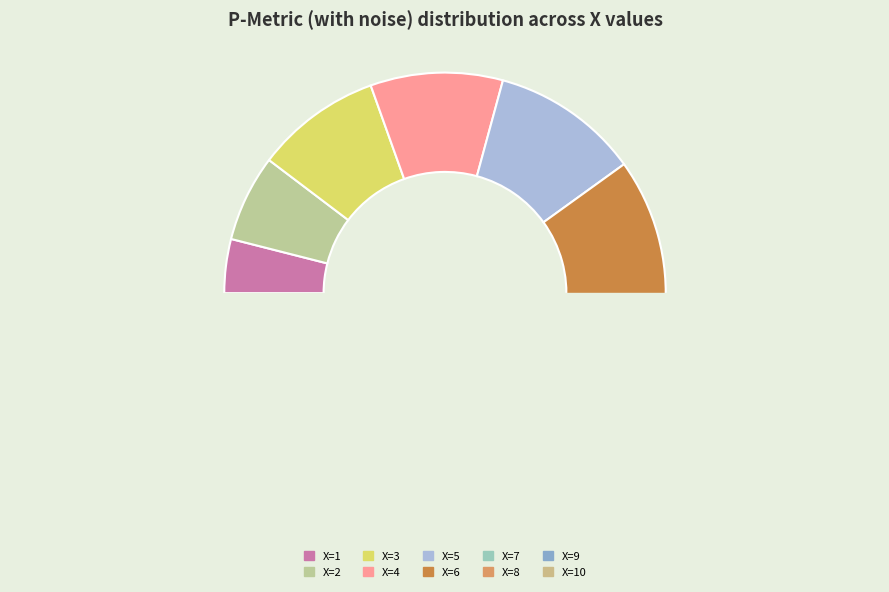

To the nearest percent, what is the average slice percentage?

10%